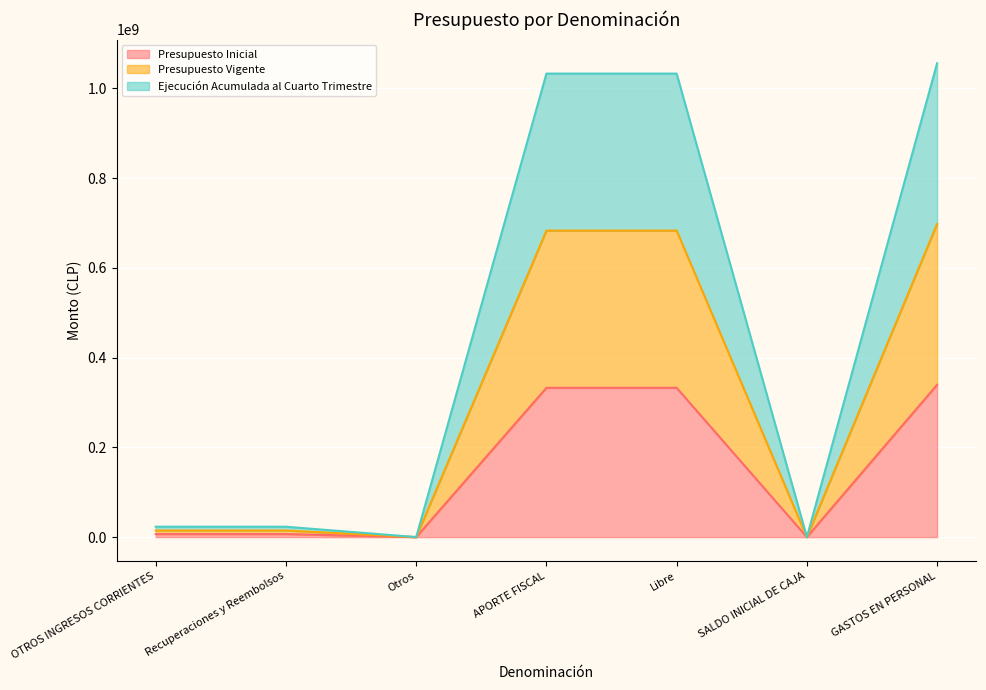

True or false: Presupuesto Inicial and Presupuesto Vigente cross at least once.

False